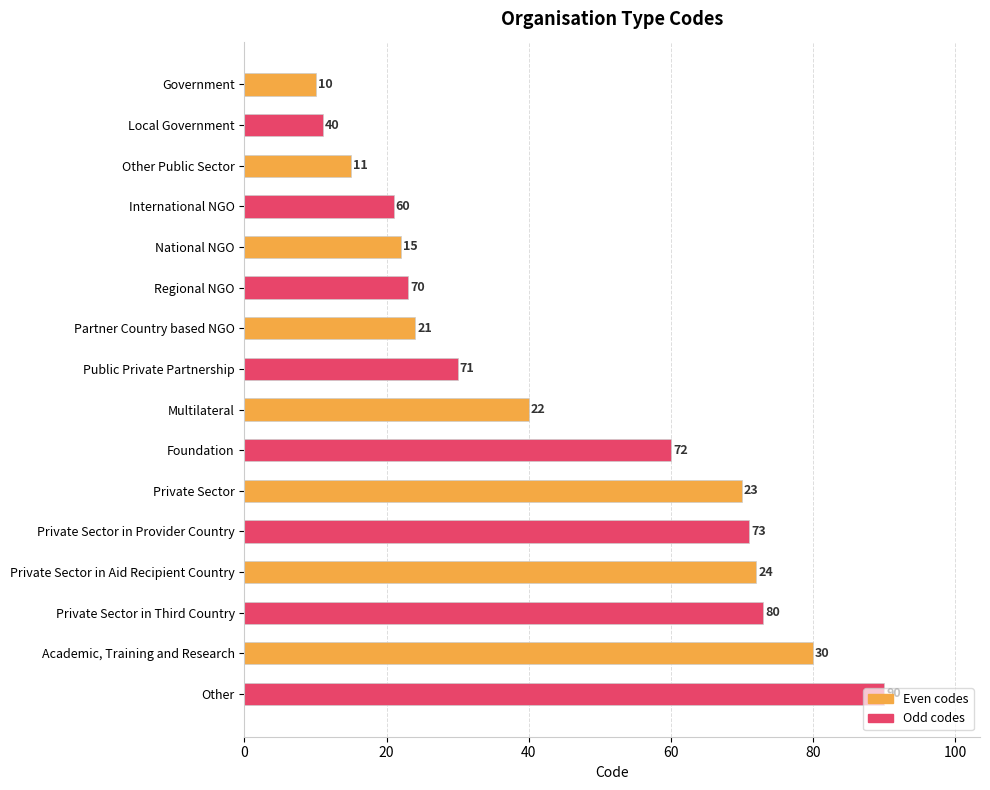

What is the lowest value of the Even codes series?

10